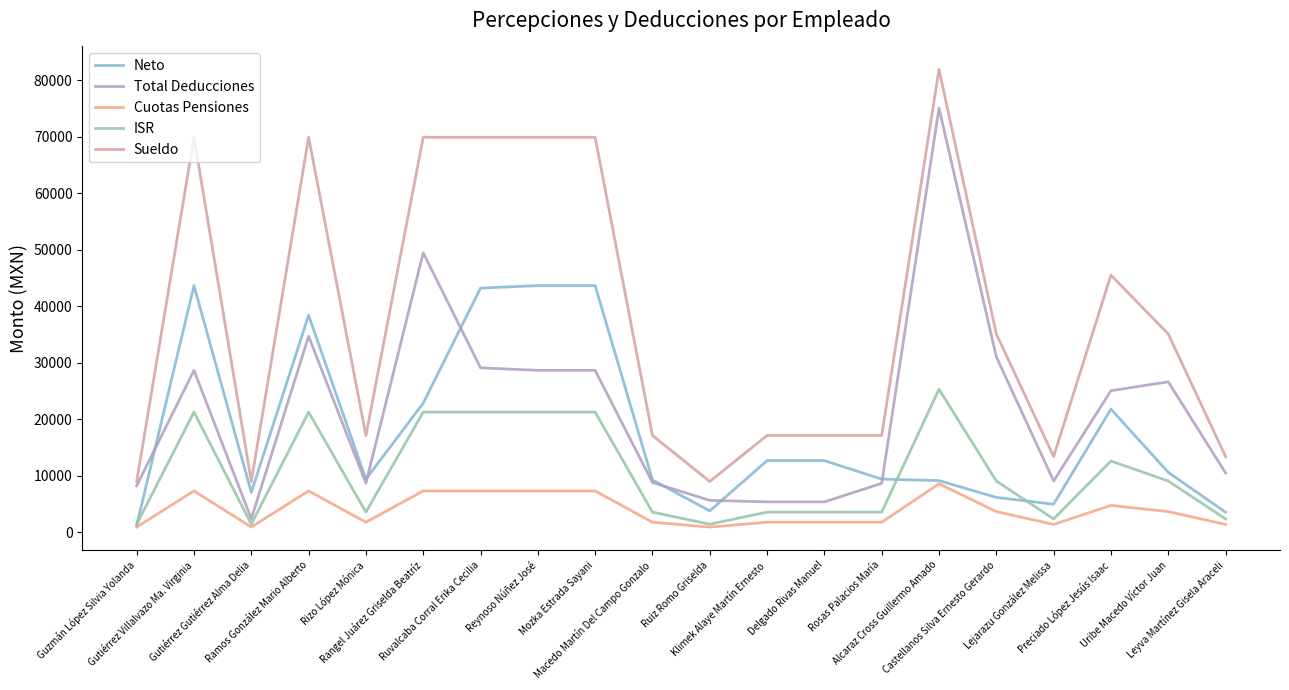

After their last crossing, which series has the higher values: Neto or Total Deducciones?

Total Deducciones